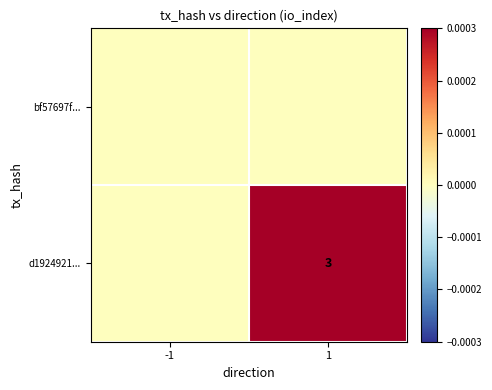

How many distinct data groups are displayed?

2